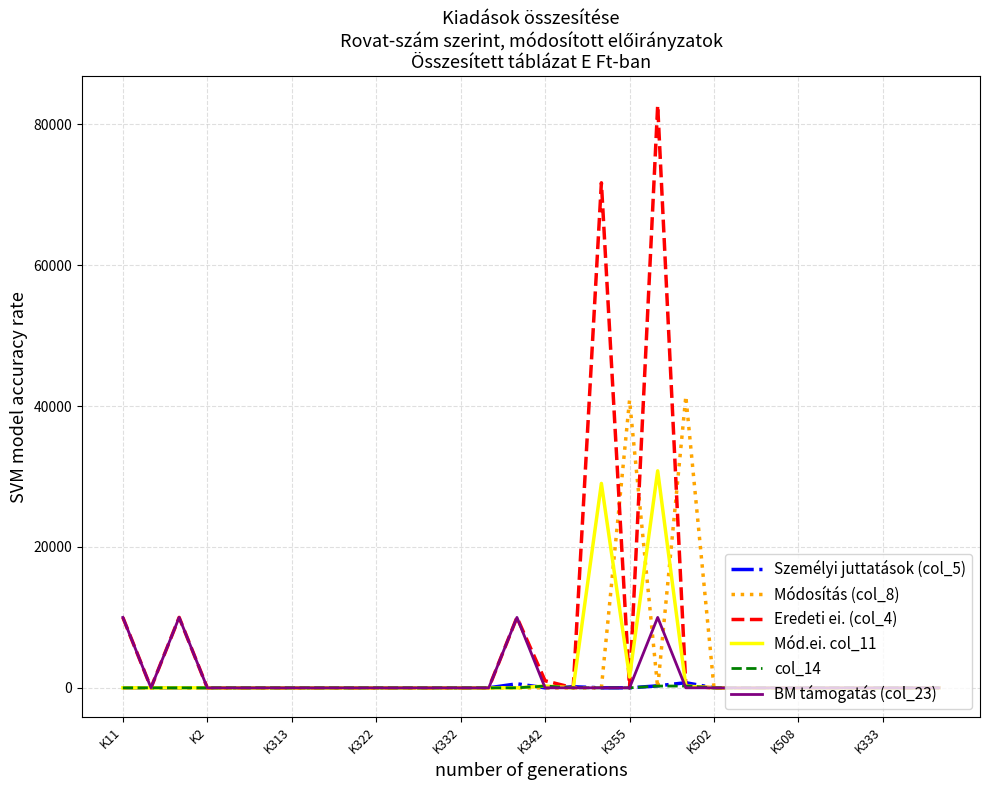

What is the greatest value displayed?

82715